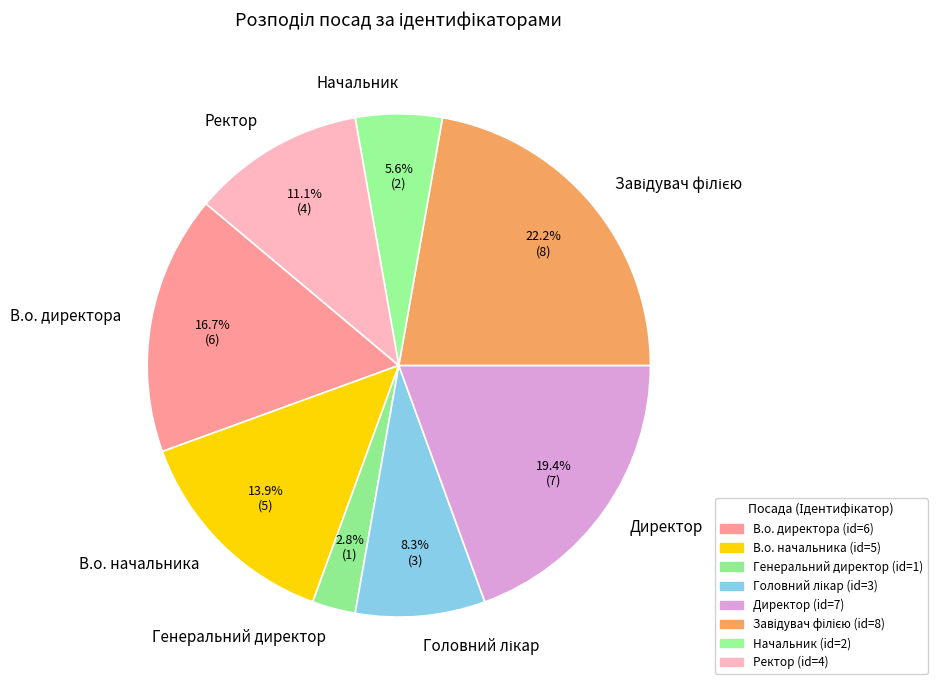

How many slices are in this pie chart?

8